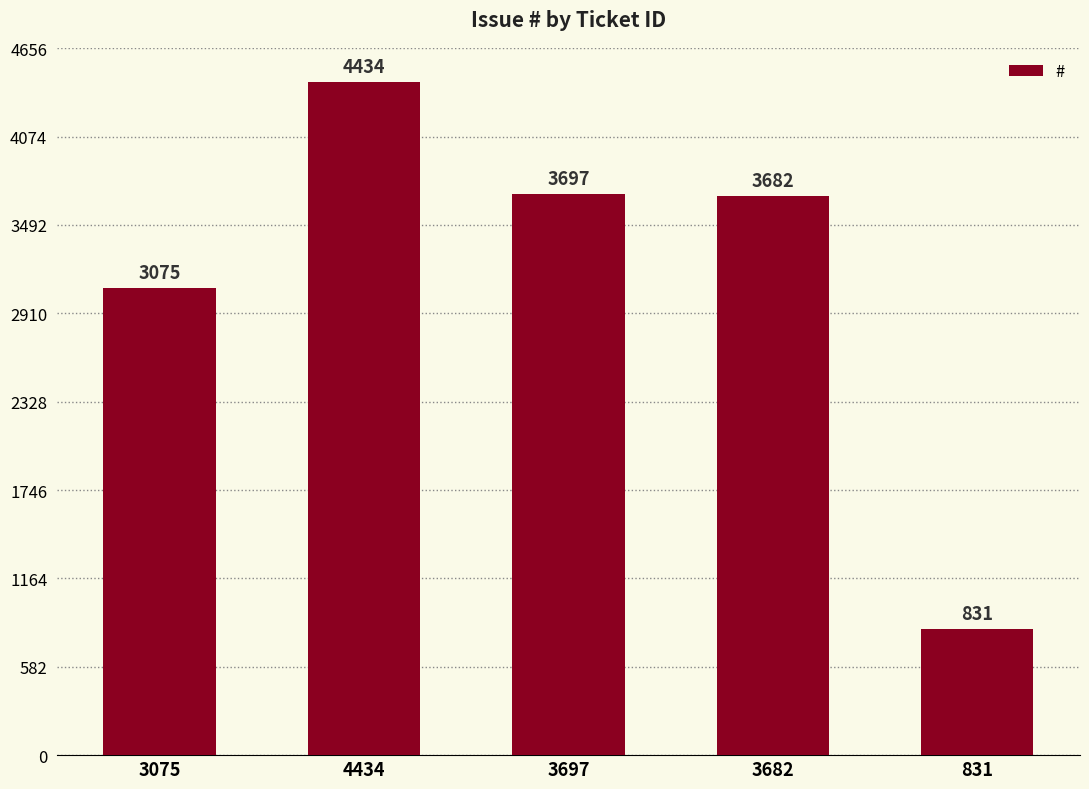

What is the difference between the maximum and second lowest values?

1359